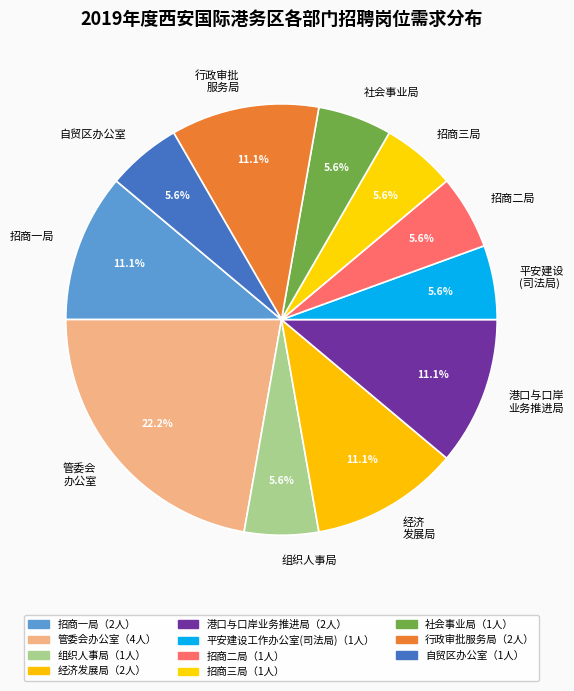

Between 平安建设 (司法局) and 港口与口岸 业务推进局, which is larger?

港口与口岸 业务推进局